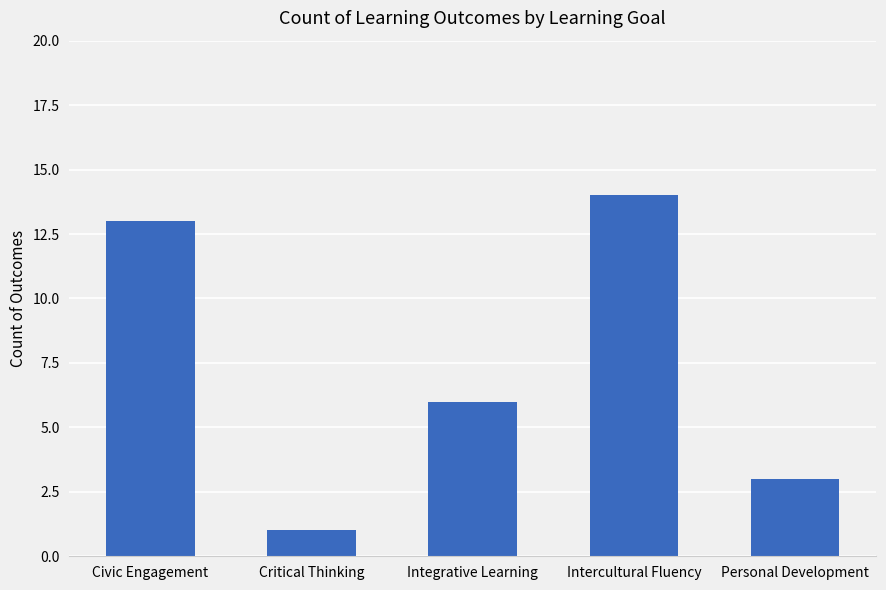

Which label corresponds to the smallest value in the chart?

Critical Thinking